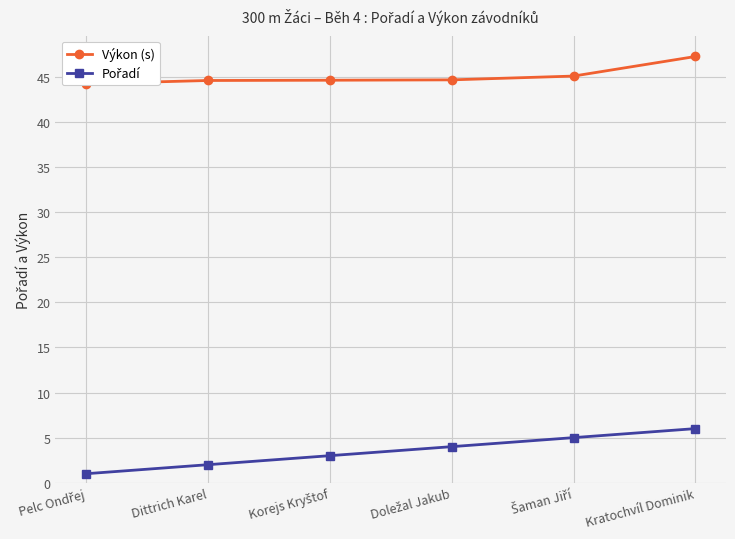

At which category is the sum across all series the highest?

Kratochvíl Dominik